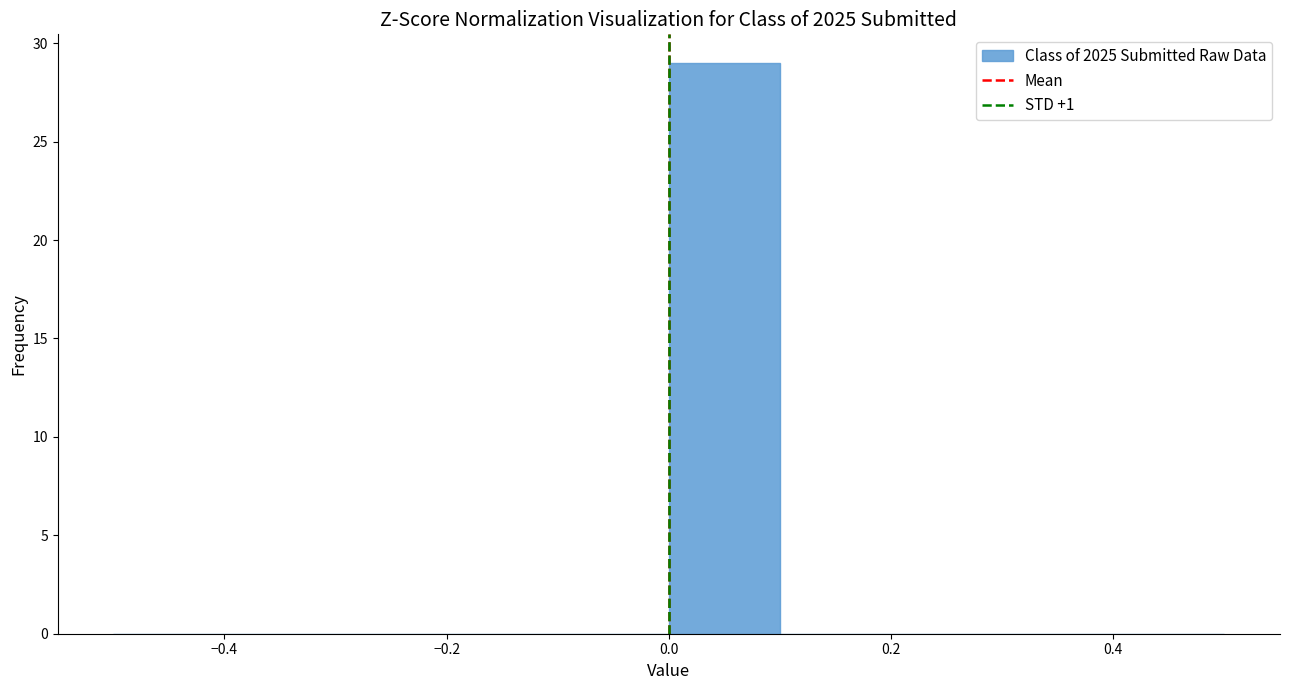

Which range on the x-axis has the tallest bar?

0.0 to 0.1